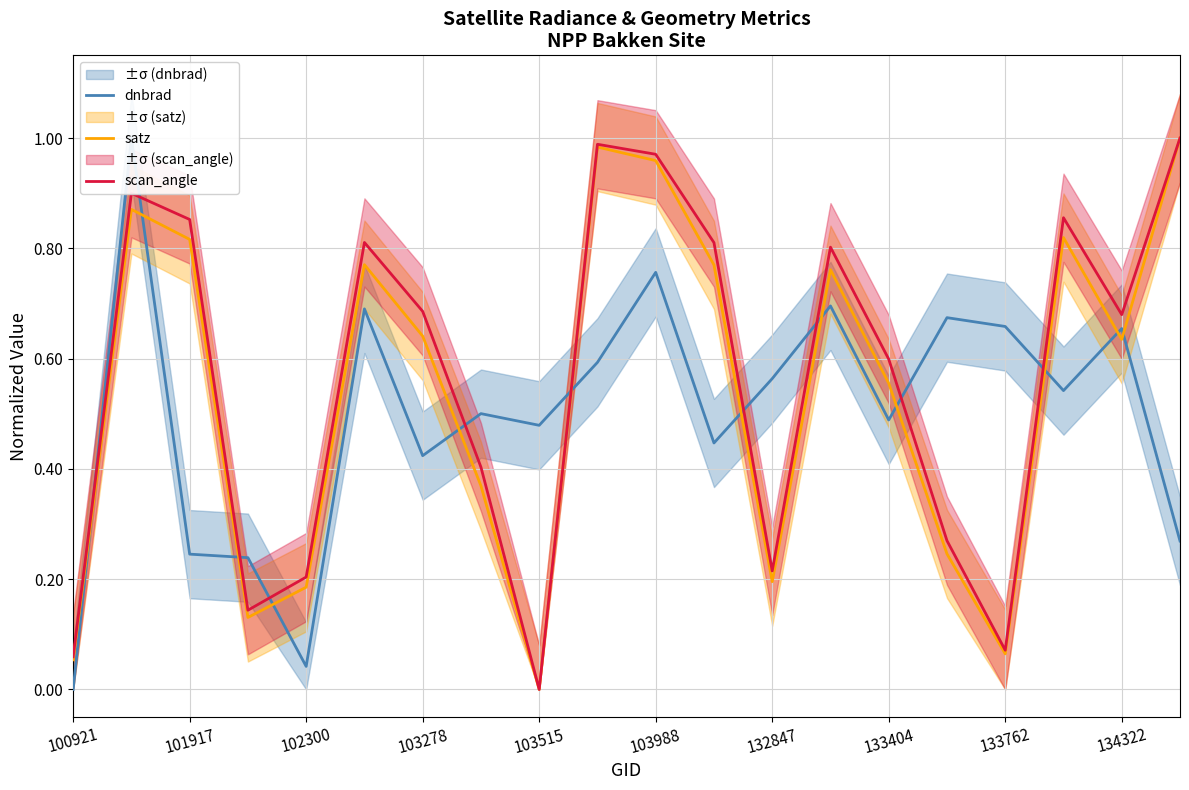

What is the average value of the scan_angle series?

0.6